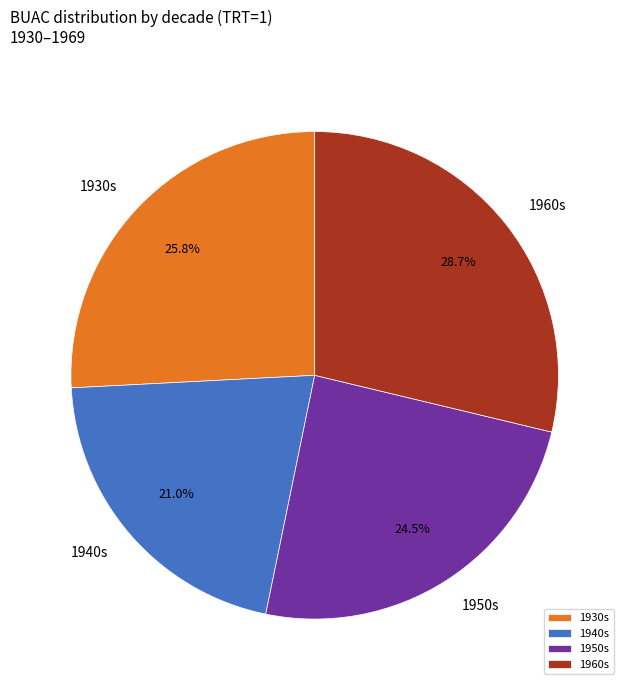

Rank the categories by value from highest to lowest.

1960s, 1930s, 1950s, 1940s